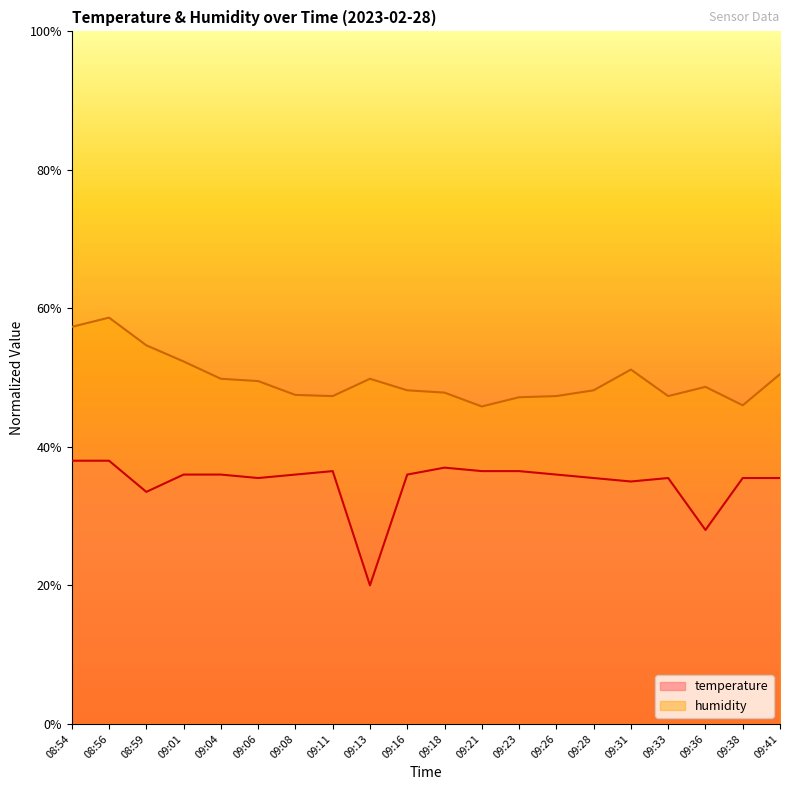

True or false: humidity and temperature cross at least once.

False